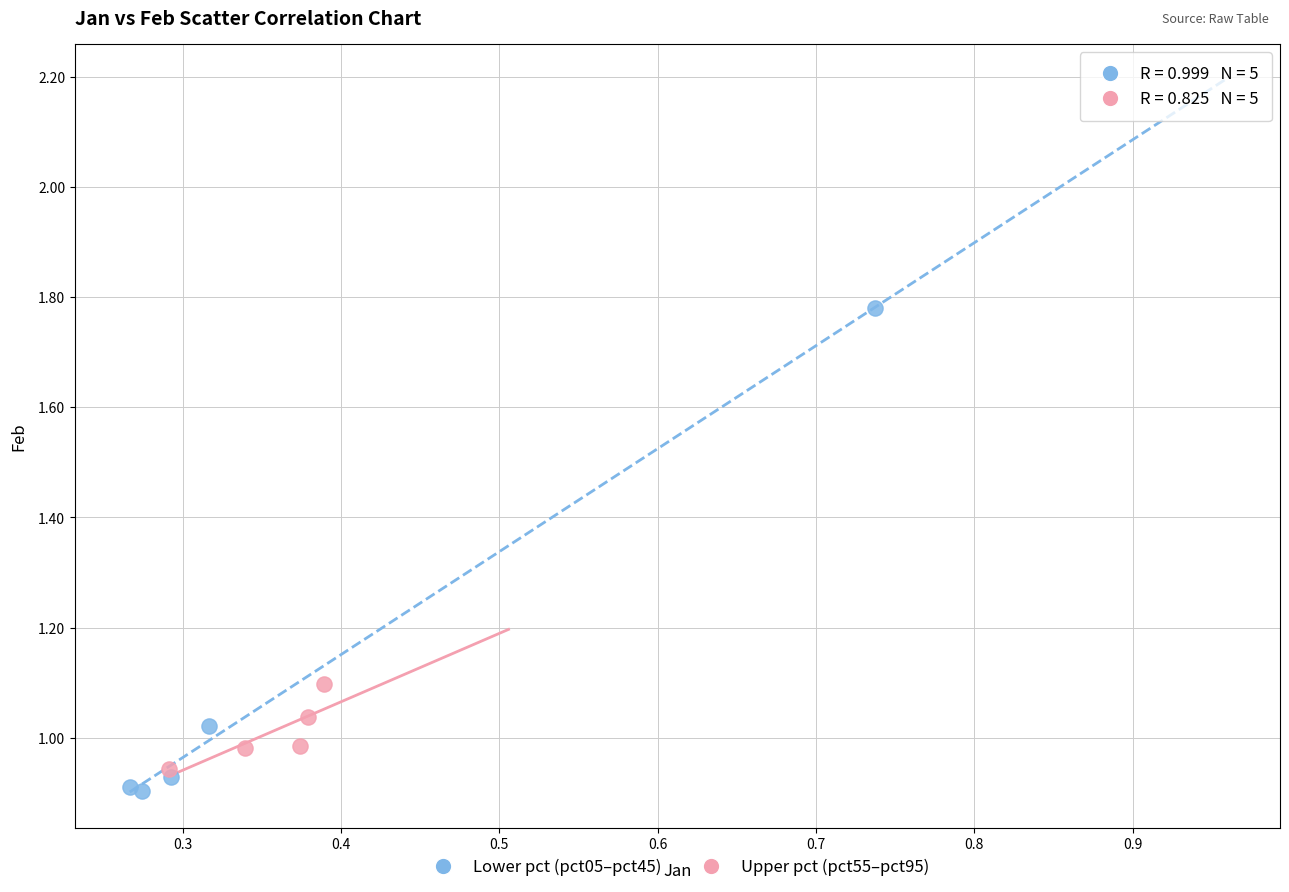

Which series has the largest Y range (max minus min)?

Lower pct (pct05–pct45)